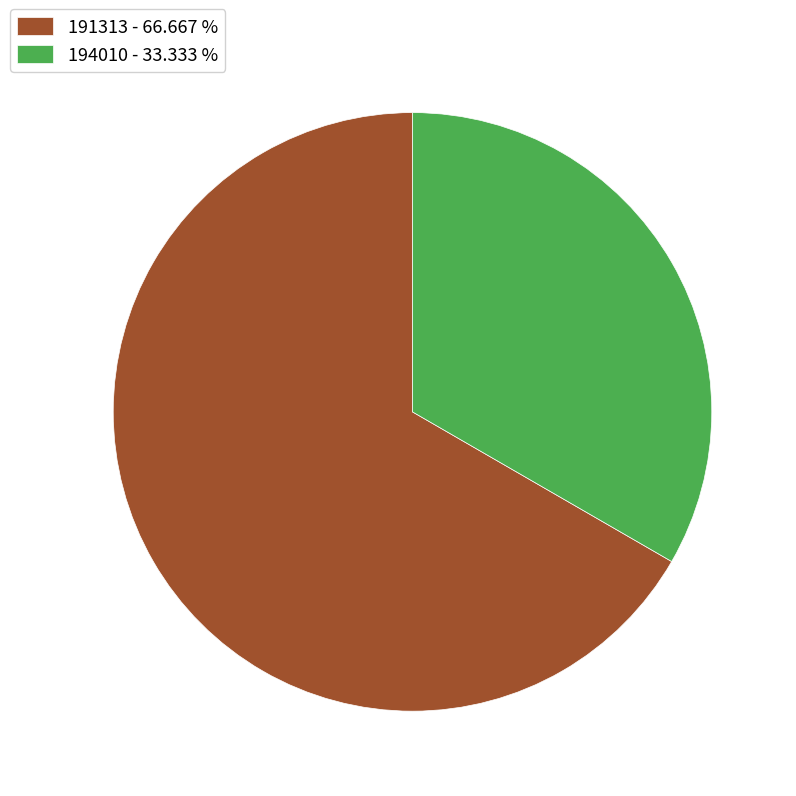

What is the majority slice?

191313